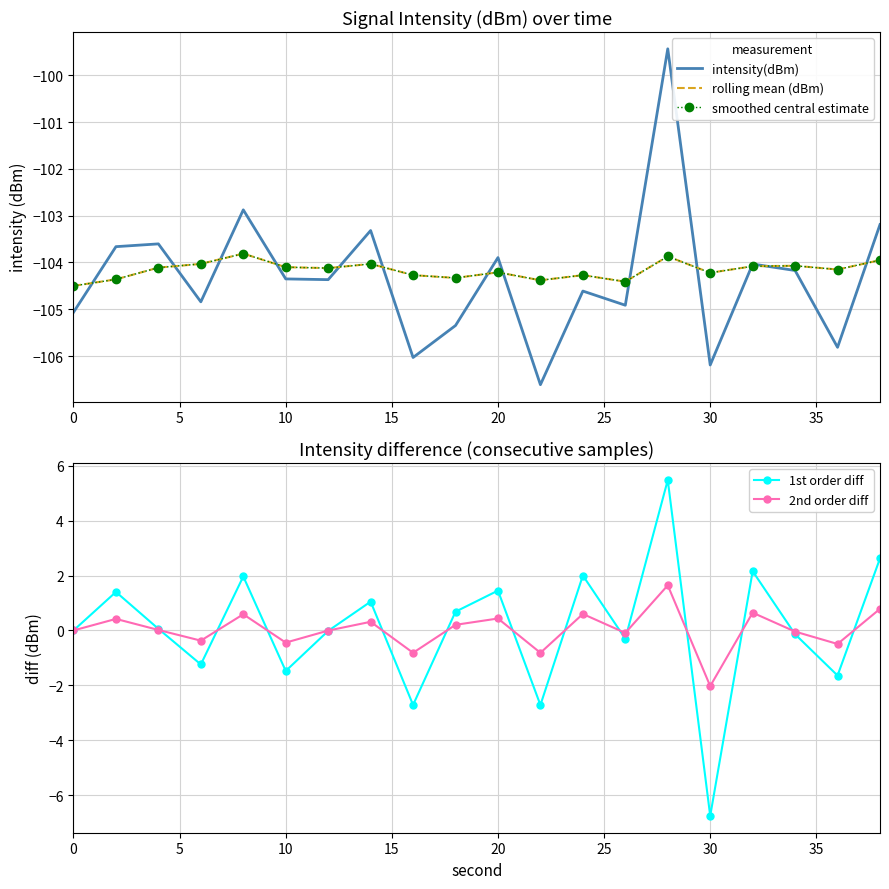

True or false: smoothed central estimate has more than 0 points higher than both neighbors.

True